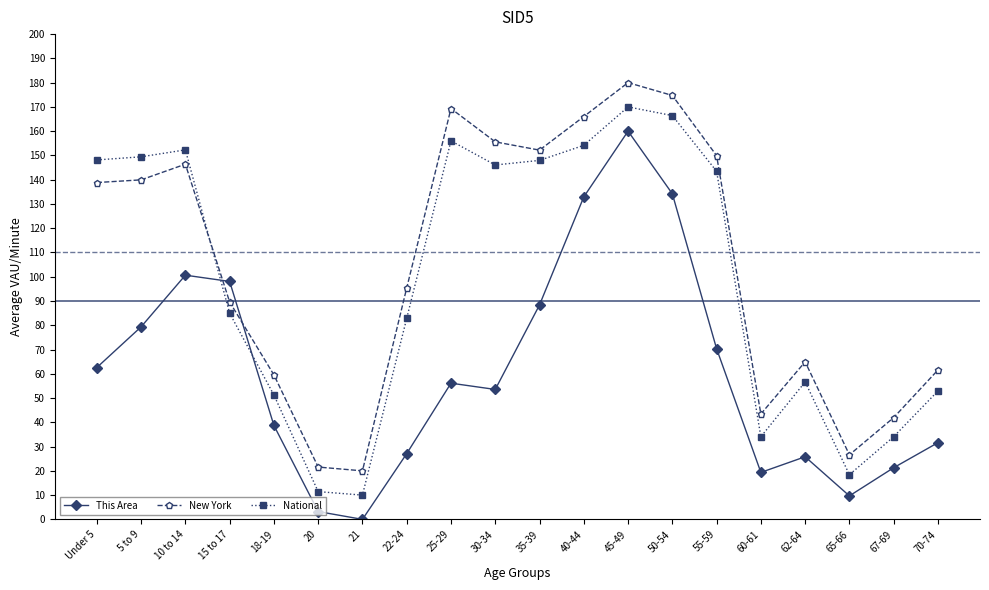

What is the spread (max minus min) of values at 22-24?

68.3